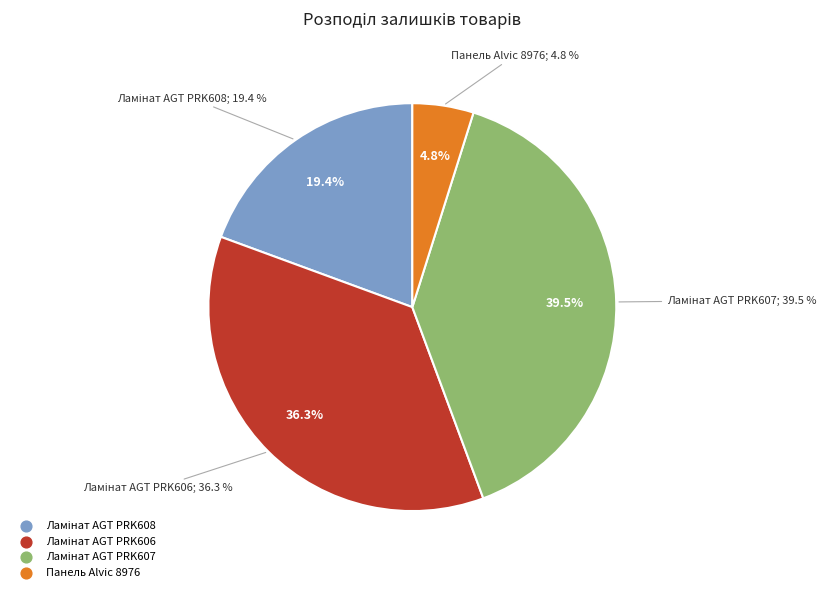

Is there a majority slice in this chart?

No